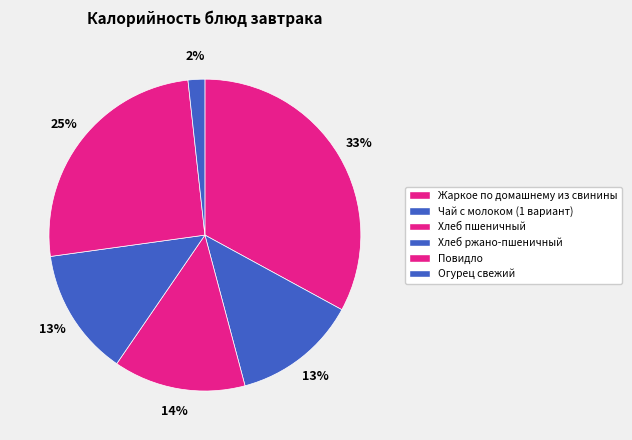

The Хлеб пшеничный slice represents 14% of the pie. True or false?

True